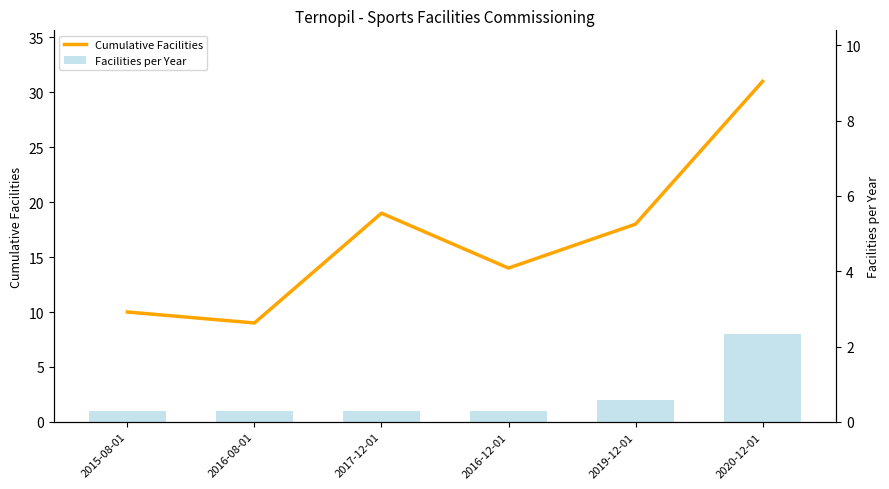

Reading left to right, transcribe all the data shown in this chart.

Cumulative Facilities: 2015-08-01=10	2016-08-01=9	2017-12-01=19	2016-12-01=14	2019-12-01=18	2020-12-01=31
Facilities per Year: 2015-08-01=1	2016-08-01=1	2017-12-01=1	2016-12-01=1	2019-12-01=2	2020-12-01=8